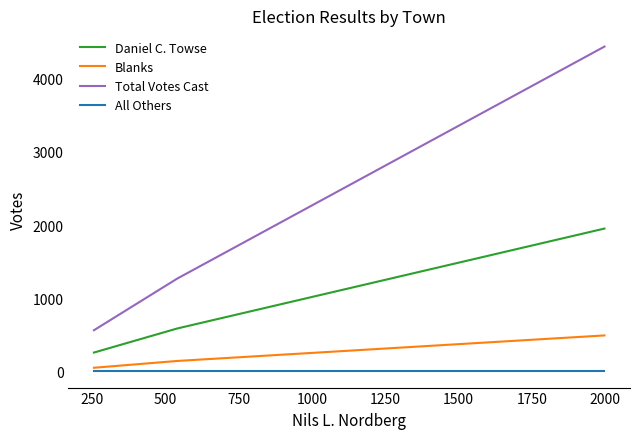

What is the greatest value displayed?

4440